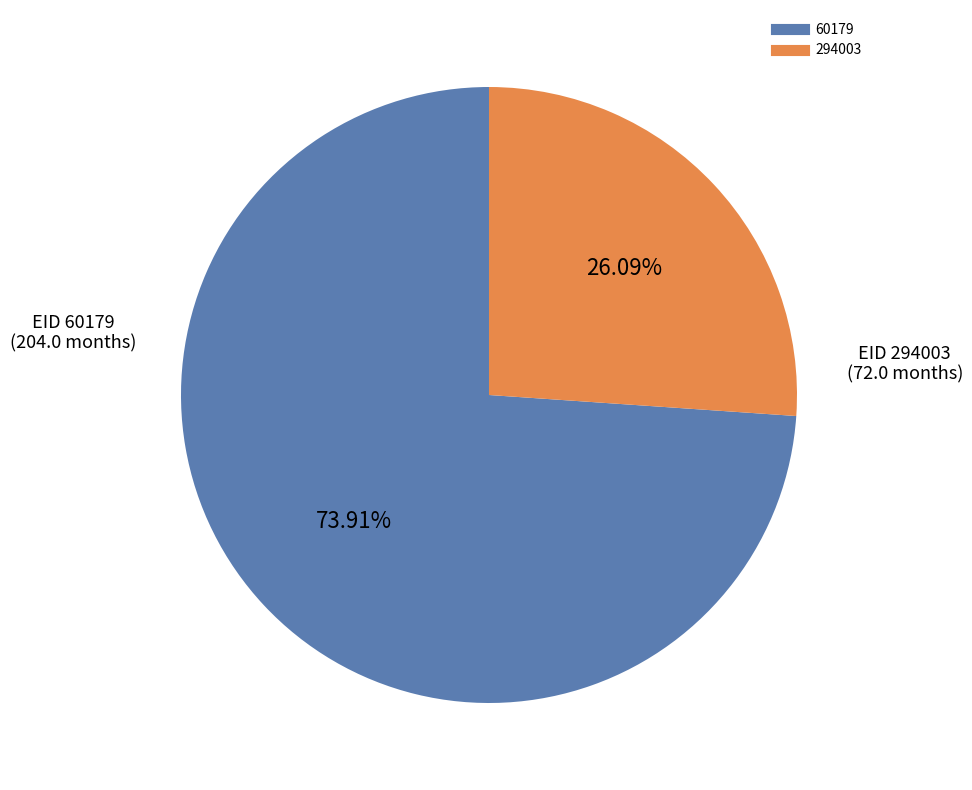

What is the smallest slice in the pie chart?

294003